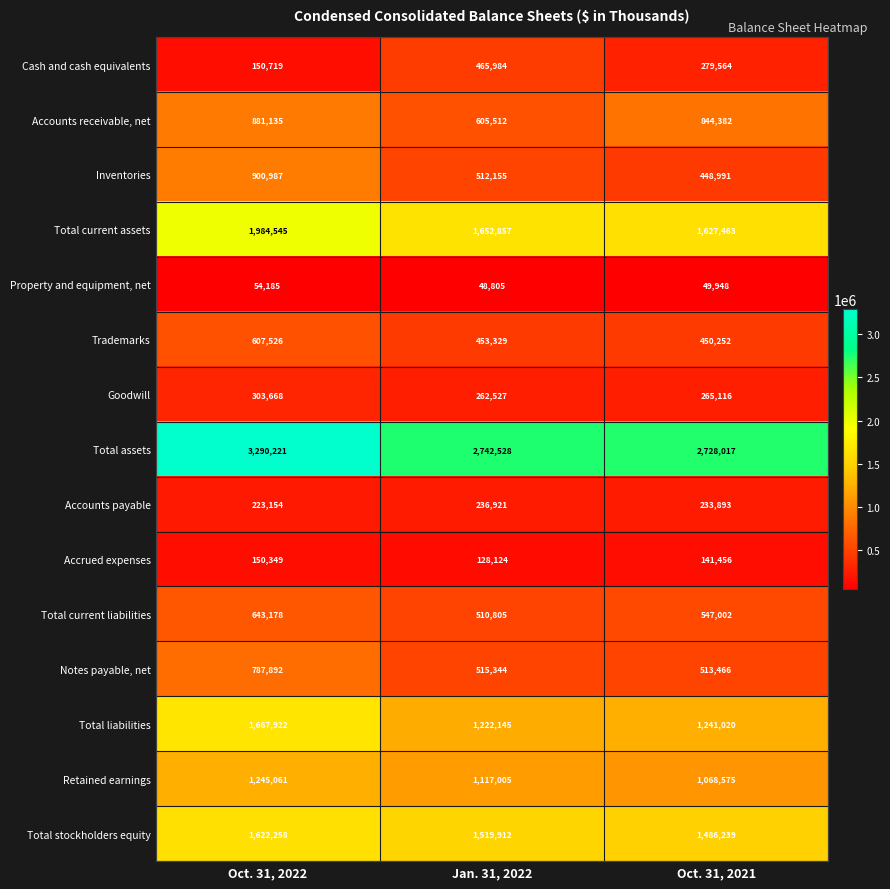

At which label does Property and equipment, net first exceed 49948?

Oct. 31, 2022